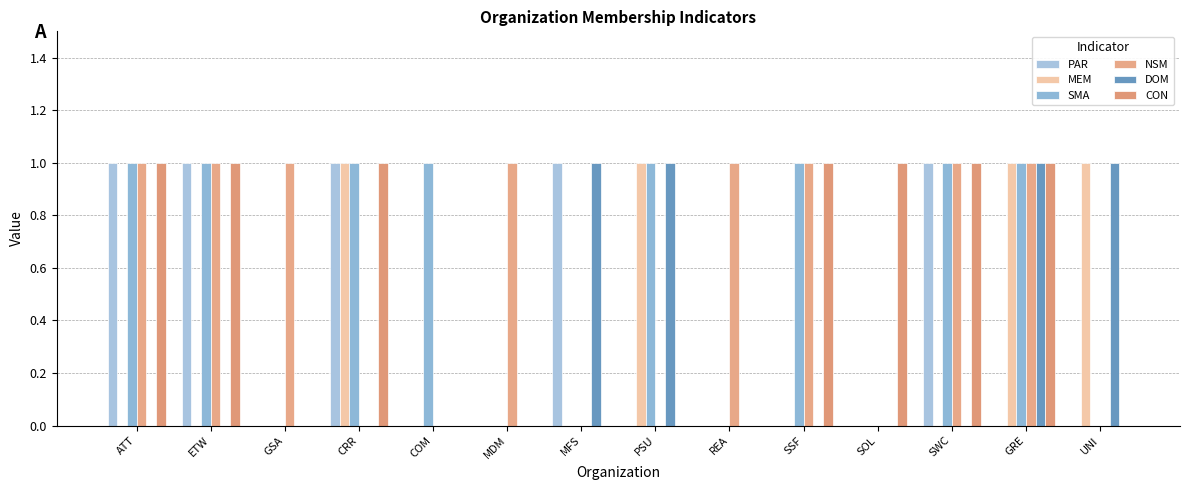

Is the value of DOM at ETW greater than the value of NSM at GRE?

No